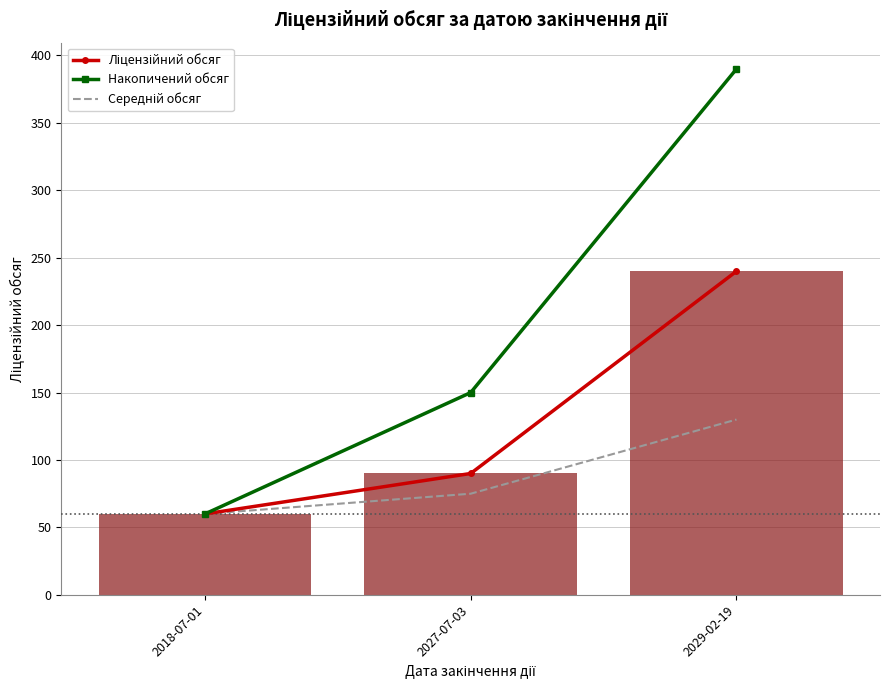

What is the total value across all series at 2029-02-19?

760